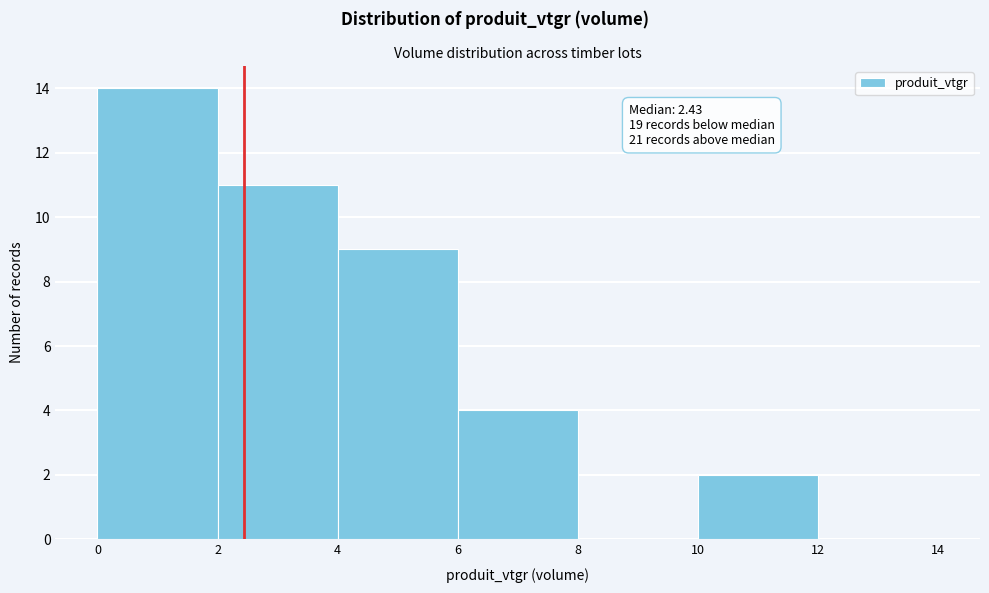

Which range on the x-axis has the tallest bar?

0 to 2